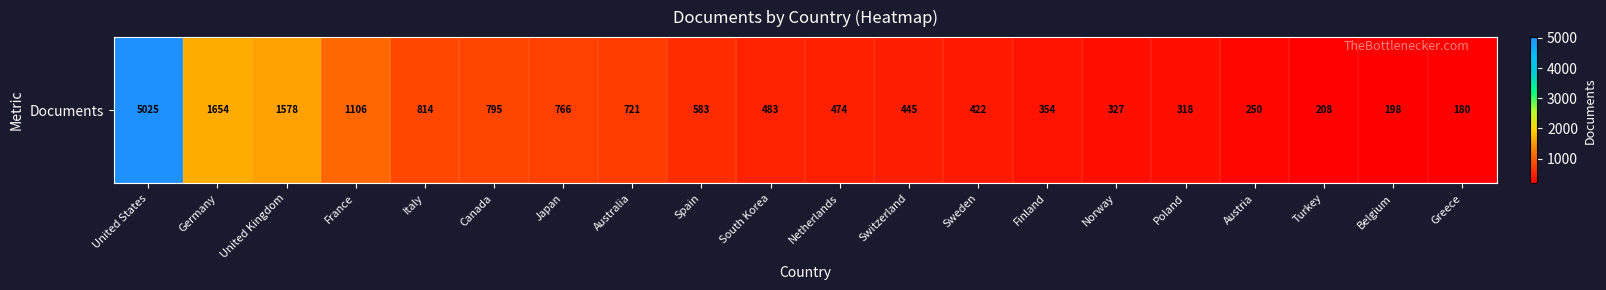

Rank the categories by value from highest to lowest.

United States, Germany, United Kingdom, France, Italy, Canada, Japan, Australia, Spain, South Korea, Netherlands, Switzerland, Sweden, Finland, Norway, Poland, Austria, Turkey, Belgium, Greece